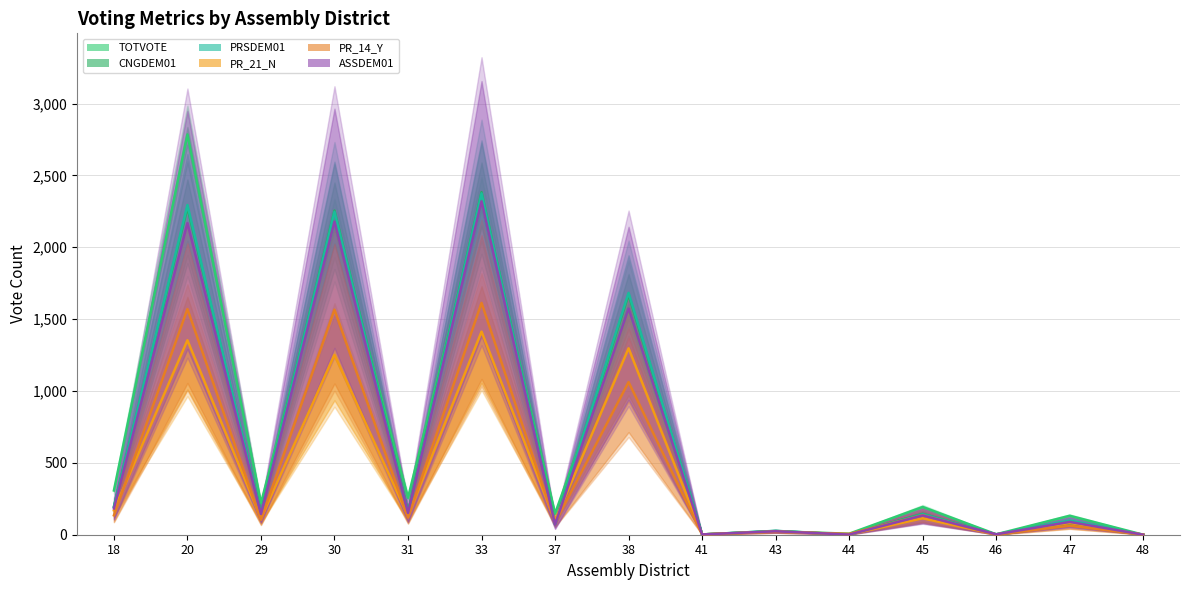

What is the total value across all series at 18?

1184